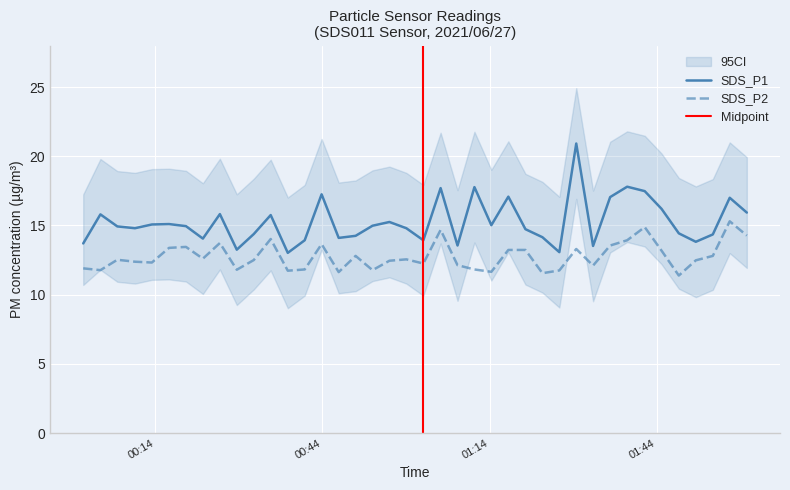

How many lines are shown in the chart?

2